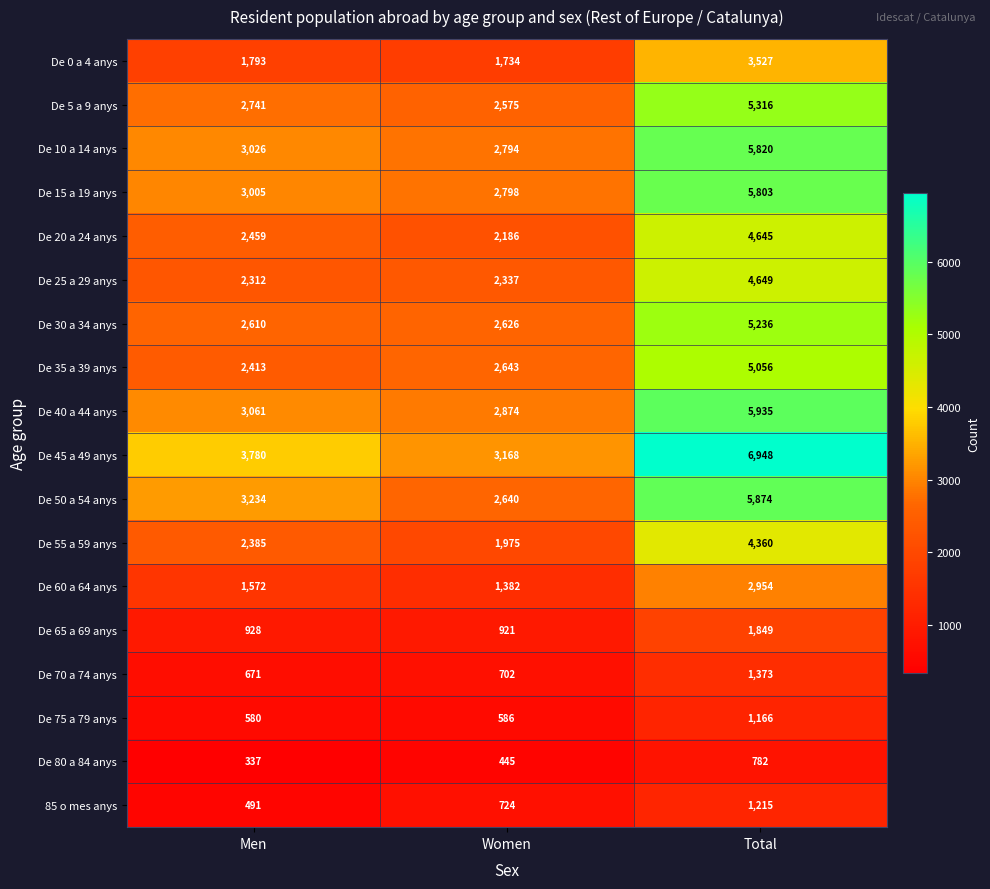

At which label does De 35 a 39 anys reach its minimum?

Men